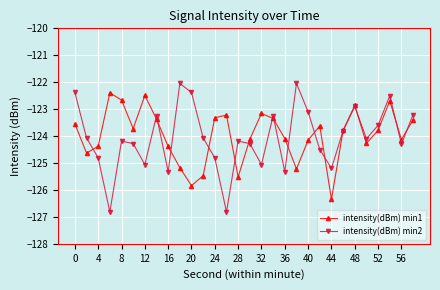

At how many categories does at least one series exceed -126?

30